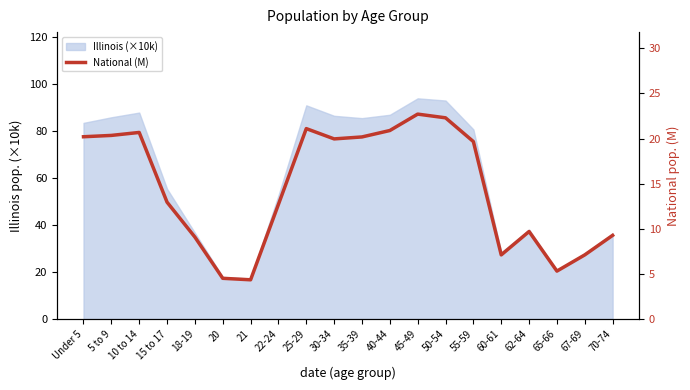

Rank the categories by value from lowest to highest.

21, 20, 65-66, 60-61, 67-69, 18-19, 70-74, 62-64, 22-24, 15 to 17, 55-59, 30-34, 35-39, Under 5, 5 to 9, 10 to 14, 40-44, 25-29, 50-54, 45-49